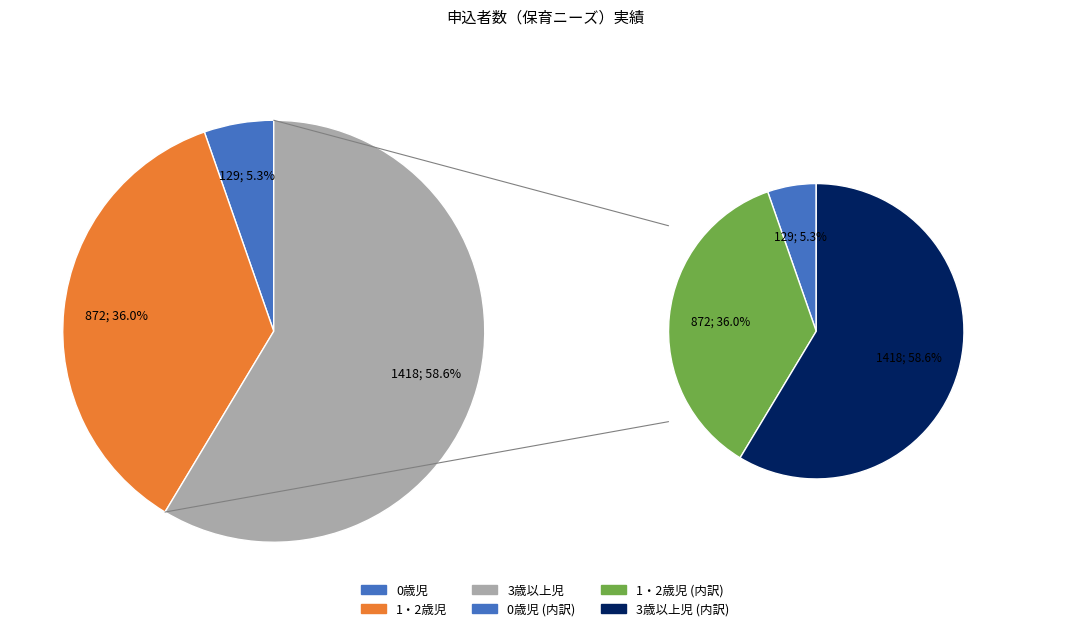

Approximately how many times larger is the value at 3歳以上児 compared to 0歳児?

11.0